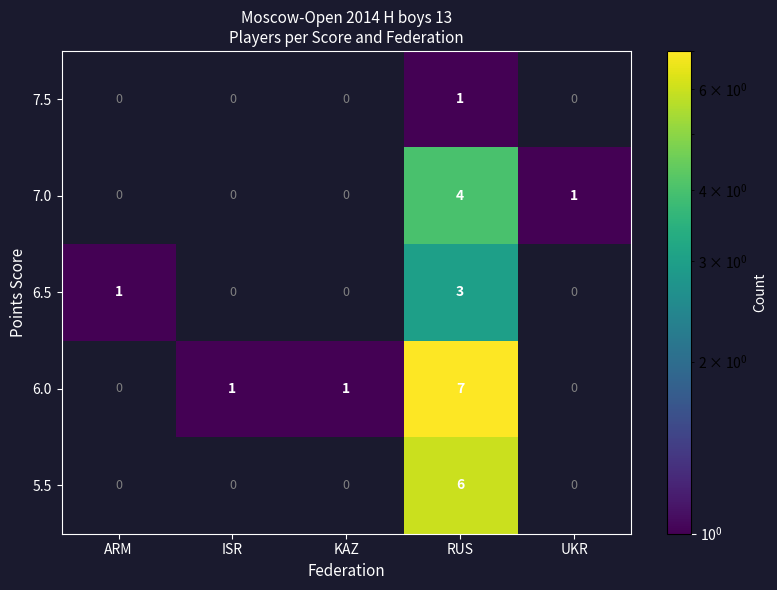

Reading left to right, list all the values displayed in this chart.

7.5: 0	0	0	1	0
7.0: 0	0	0	4	1
6.5: 1	0	0	3	0
6.0: 0	1	1	7	0
5.5: 0	0	0	6	0